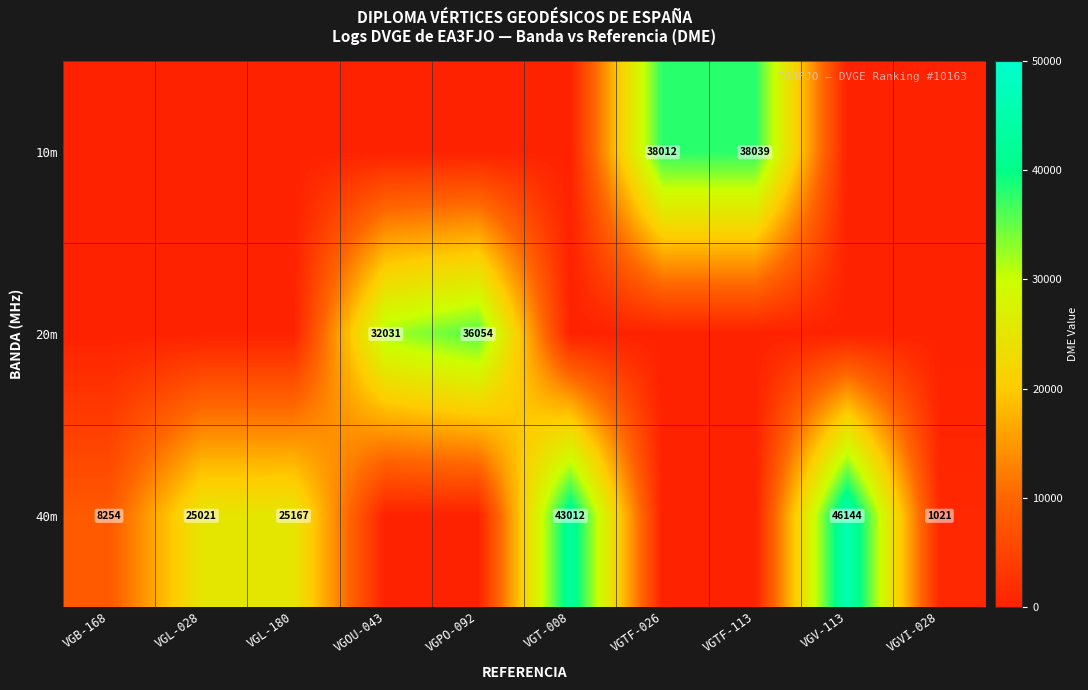

True or false: 10m has a value of 38039 at VGTF-113.

True